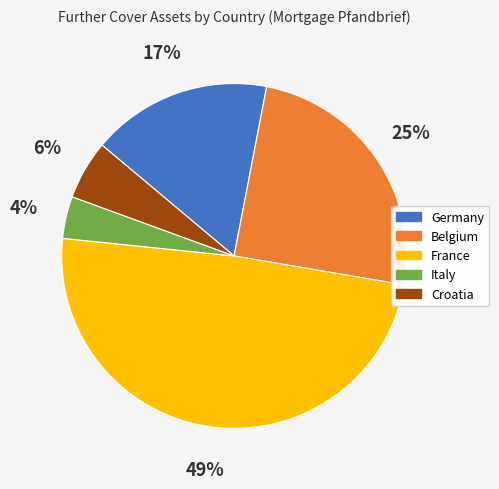

Count the number of slices in the pie.

5